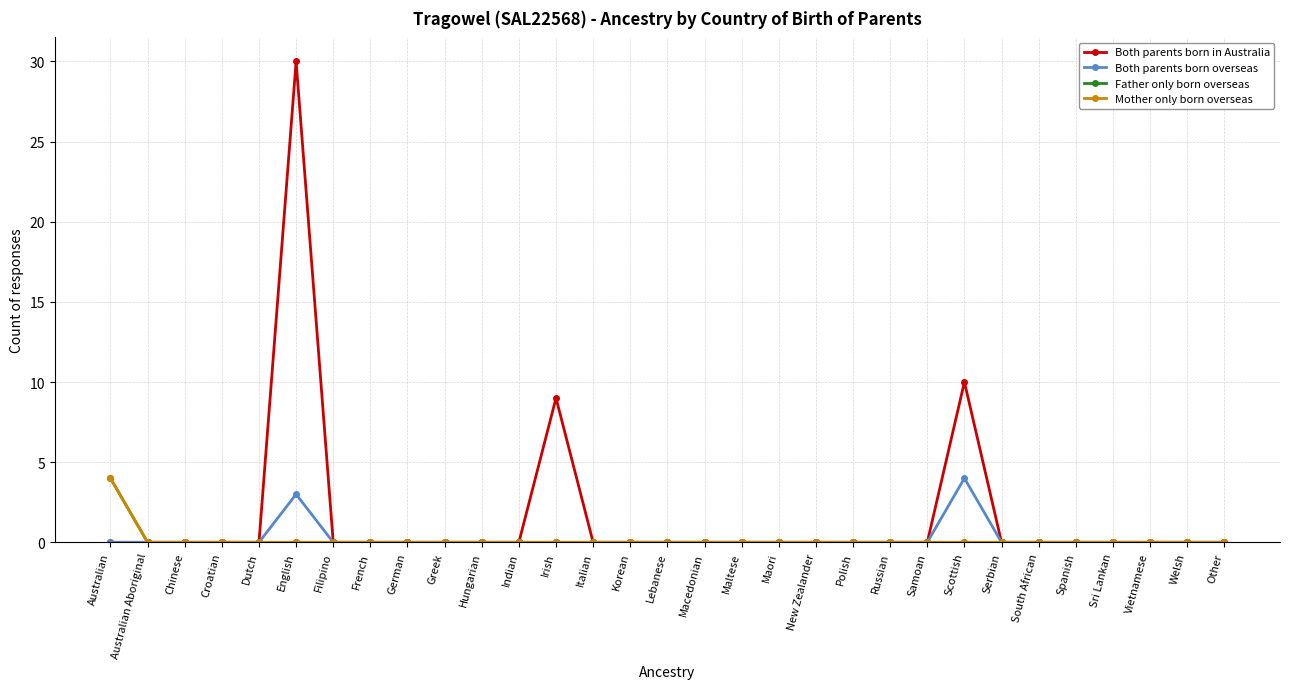

True or false: Both parents born in Australia has a value of 16 at Scottish.

False